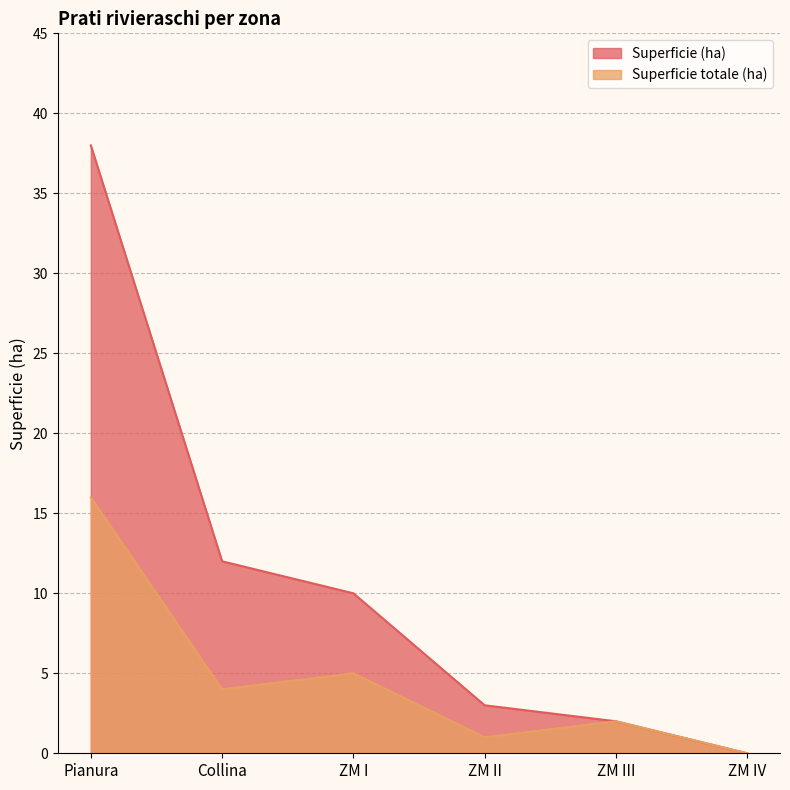

True or false: Superficie (ha) has a value of 1 at ZM II.

False